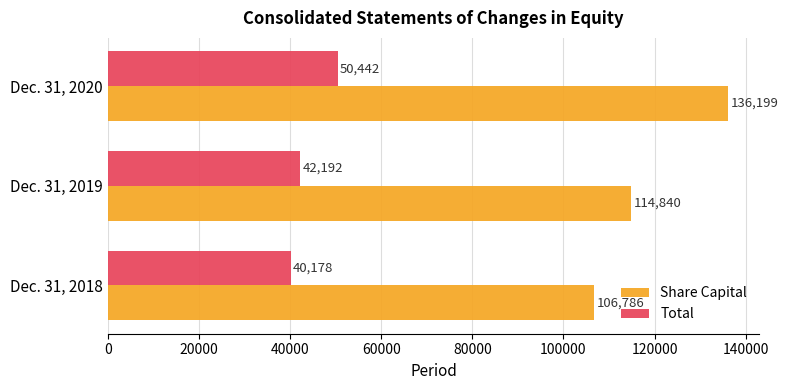

Rank the series by their maximum value, from lowest to highest.

Total, Share Capital